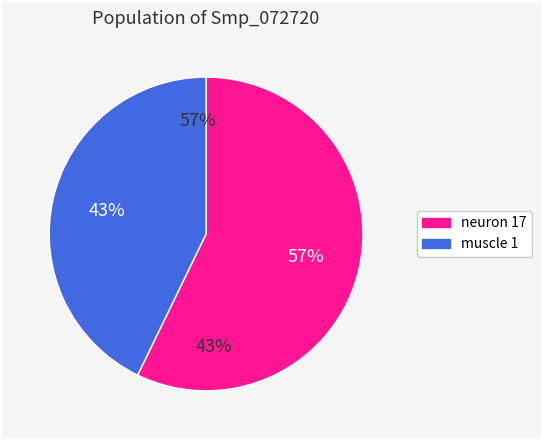

Rank the categories by value from lowest to highest.

muscle 1, neuron 17